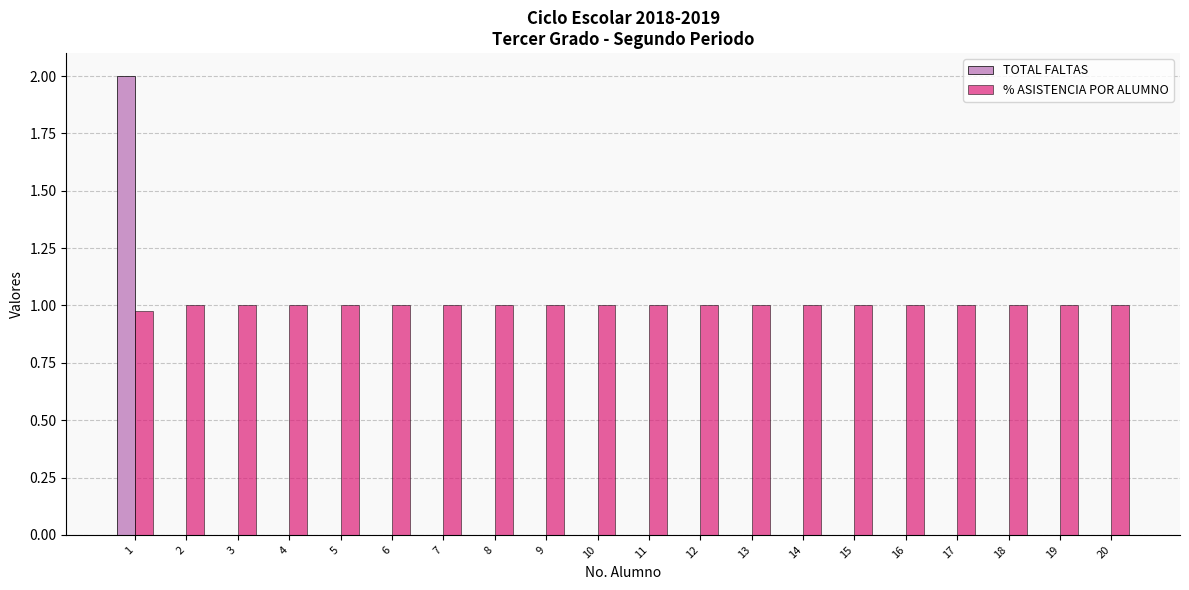

Where is % ASISTENCIA POR ALUMNO nearest to the value 0?

1